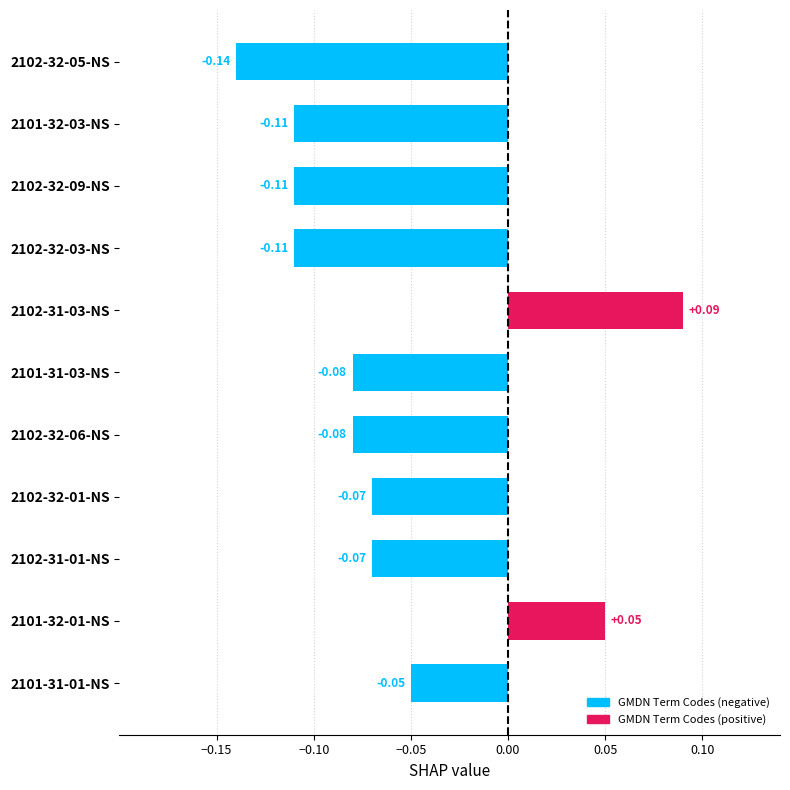

What is the change in value from 2102-32-03-NS to 2101-32-01-NS?

+0.2